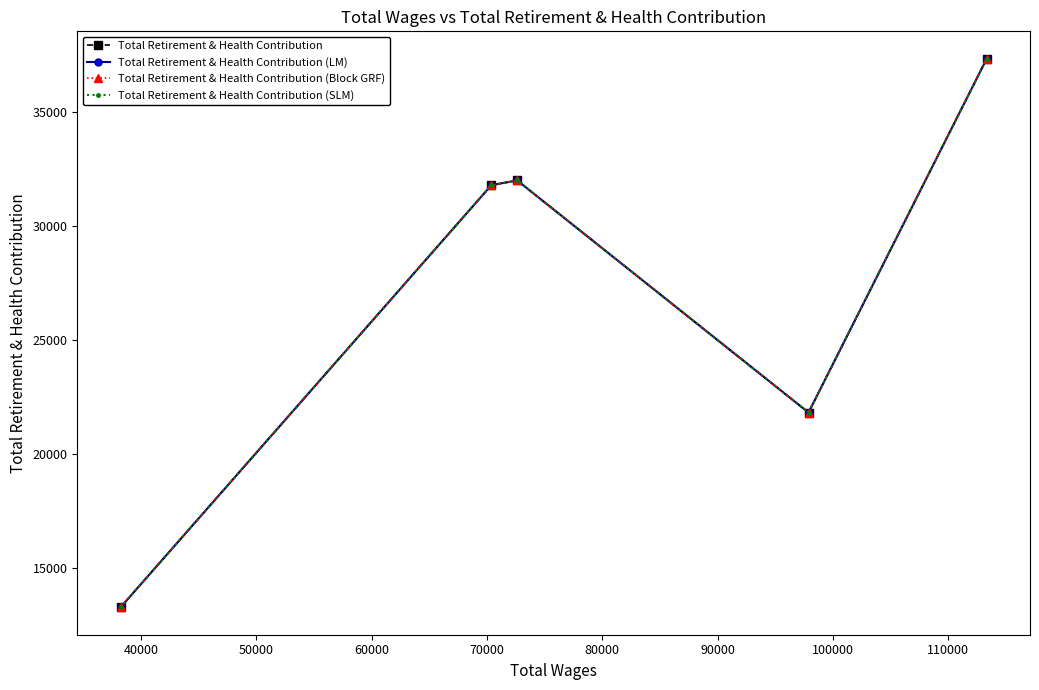

True or false: Total Retirement & Health Contribution (LM) and Total Retirement & Health Contribution (SLM) intersect in this chart.

False